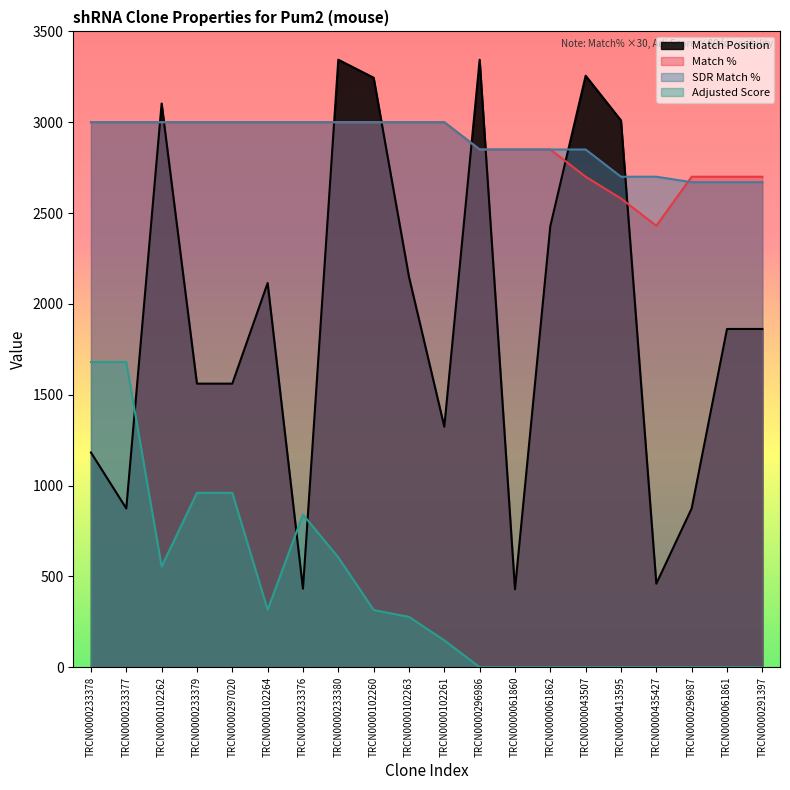

How many values in Adjusted Score are above zero?

11